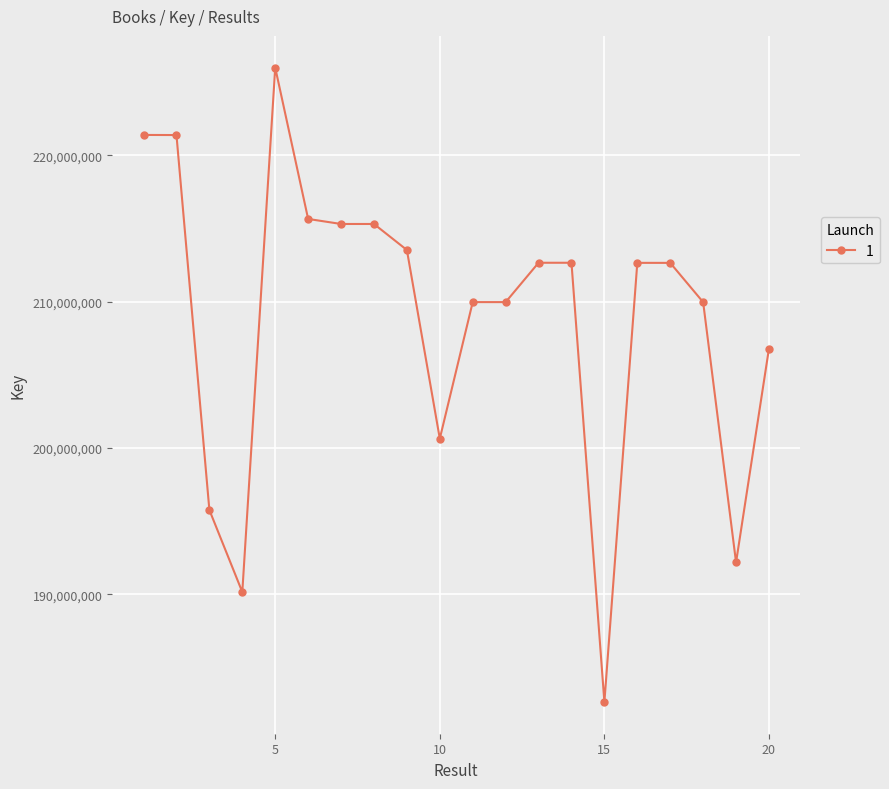

What is the difference between the maximum and minimum values?

43349294